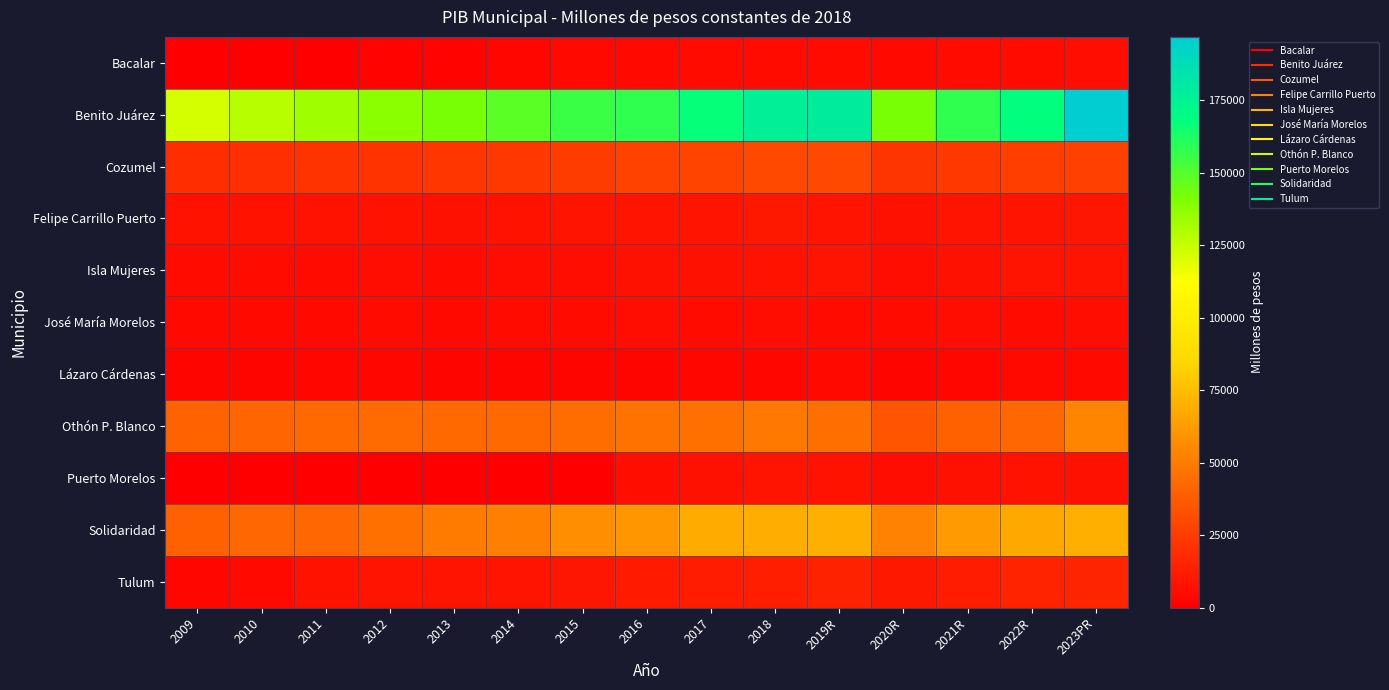

List the series in order of their peak value, lowest first.

Lázaro Cárdenas, Bacalar, José María Morelos, Puerto Morelos, Isla Mujeres, Felipe Carrillo Puerto, Tulum, Cozumel, Othón P. Blanco, Solidaridad, Benito Juárez